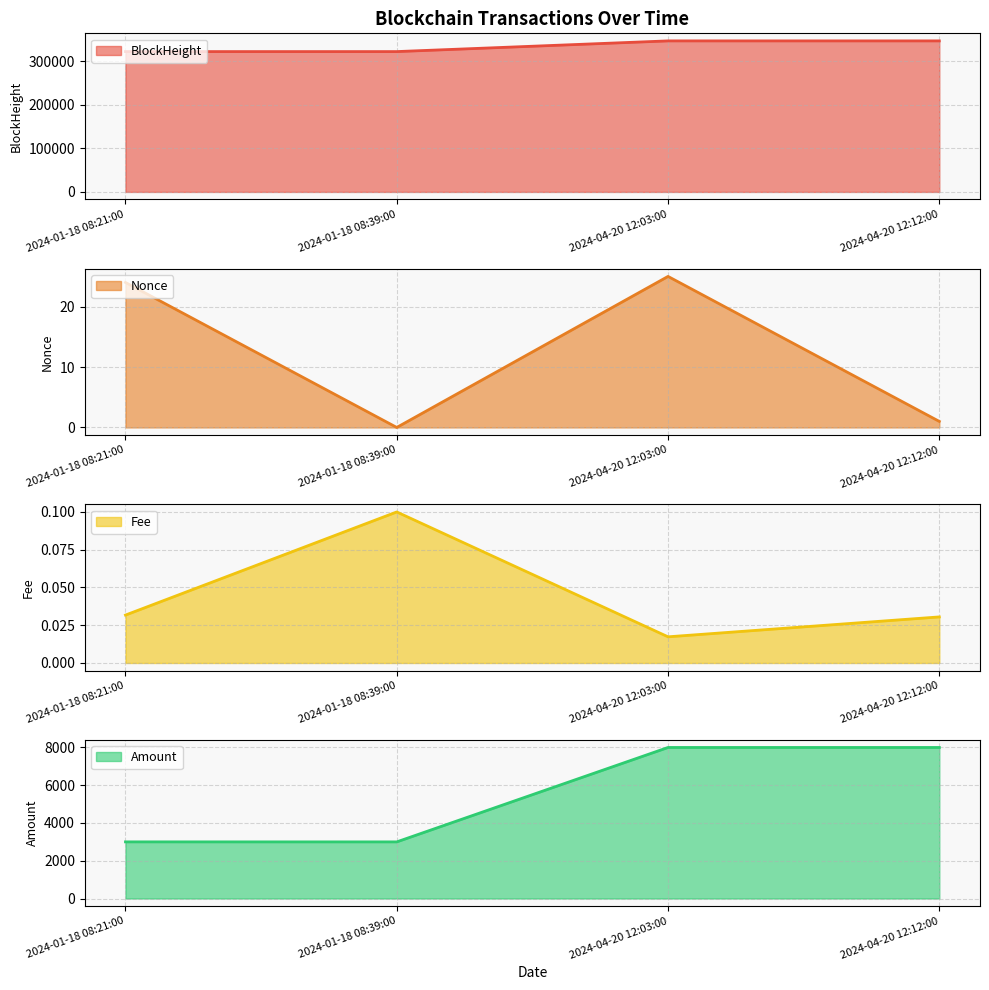

Reading right to left, what are all the values shown in this chart?

BlockHeight: 347382.0	347381.0	322777.0	322775.0
Nonce: 1.0	25.0	0.0	24.0
Fee: 0.0	0.0	0.1	0.0
Amount: 8000.0	8000.0	2998.9	3000.0